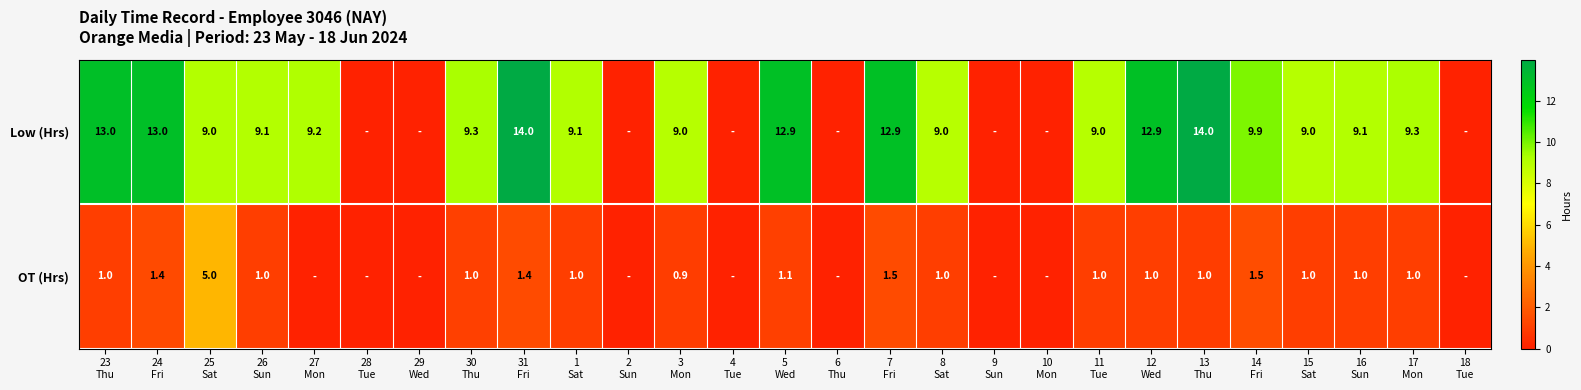

List the series in order of their peak value, lowest first.

OT (Hrs), Low (Hrs)